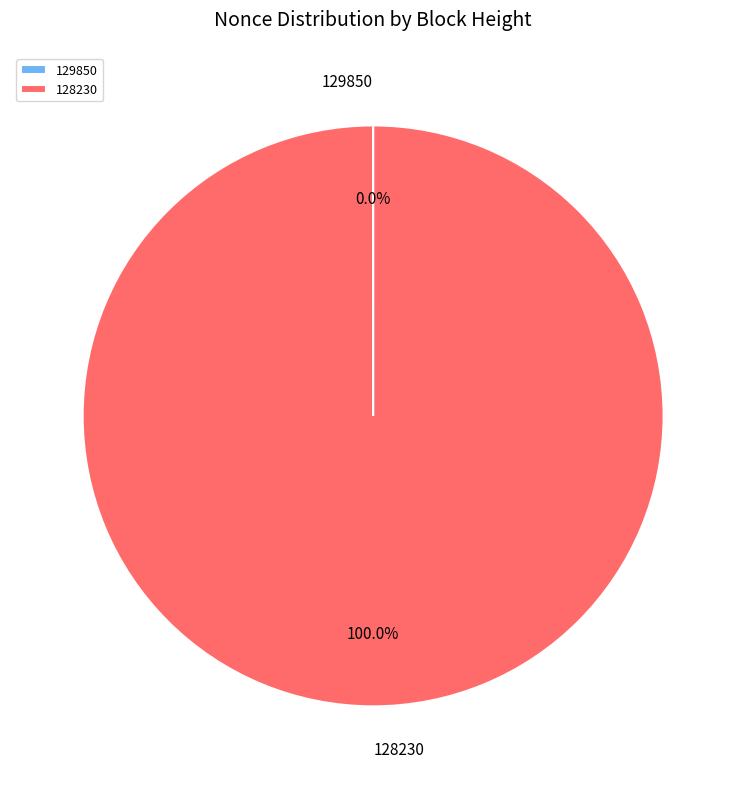

What is the largest slice in the pie chart?

128230